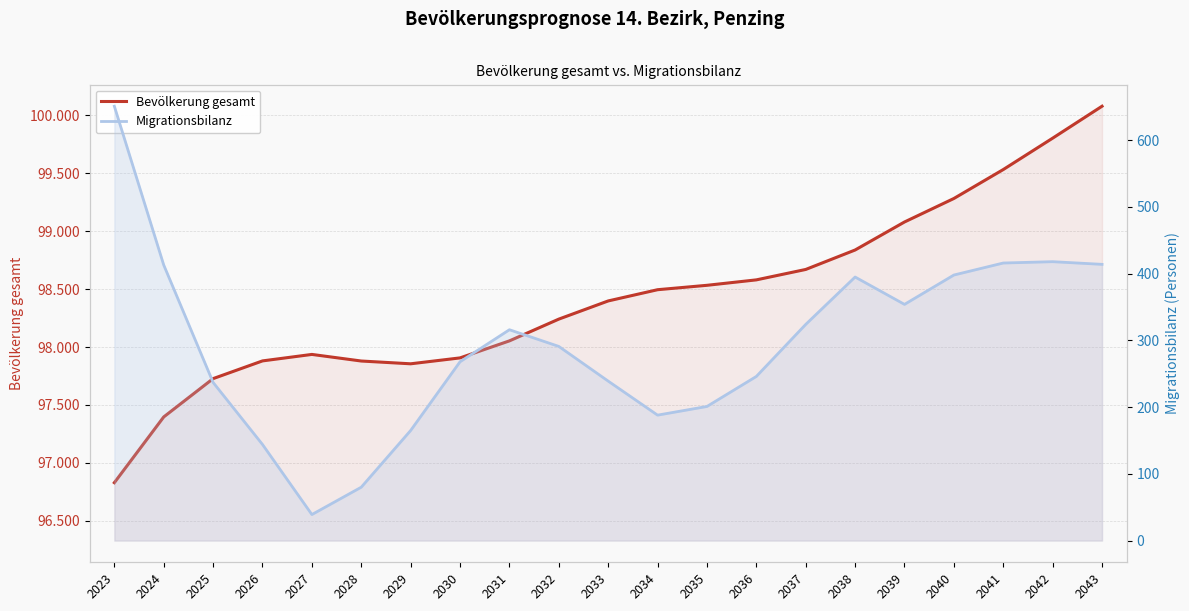

List the series in order of their overall mean, highest first.

Bevölkerung gesamt, Migrationsbilanz